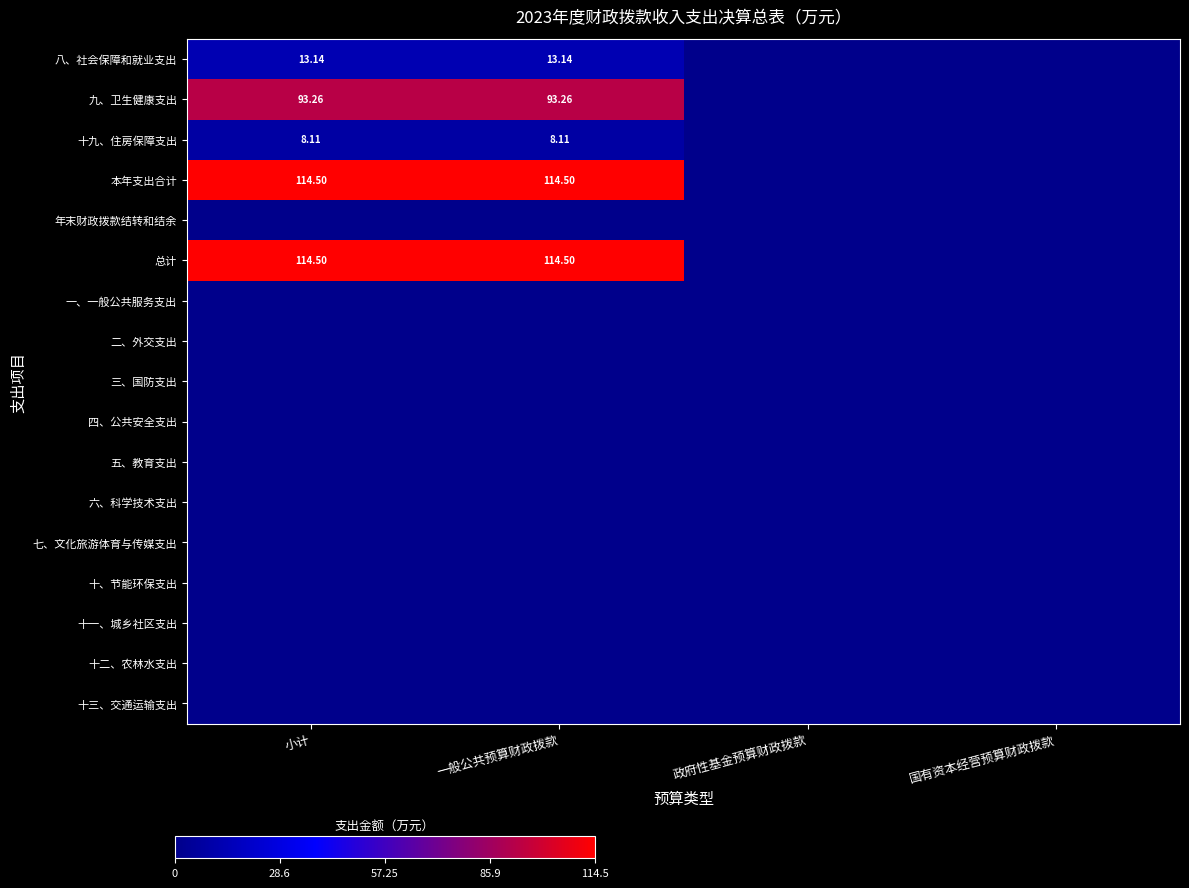

Which category has the lowest value across all series?

政府性基金预算财政拨款